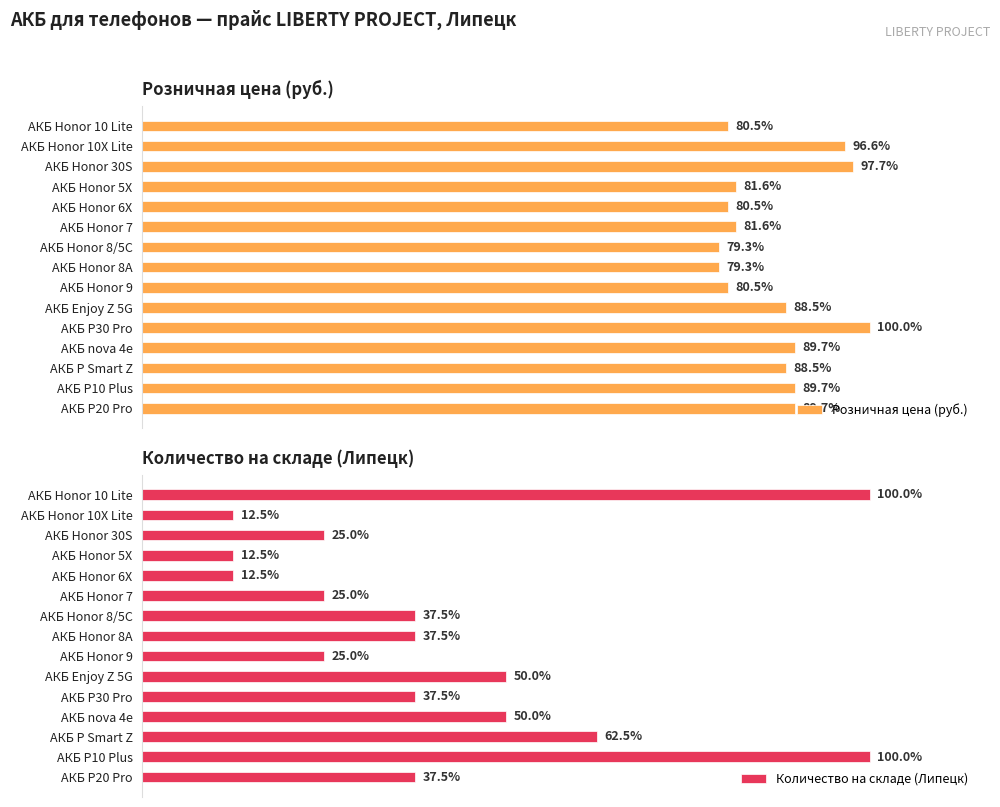

True or false: Розничная цена (руб.) has a value of 265 at 0.

False